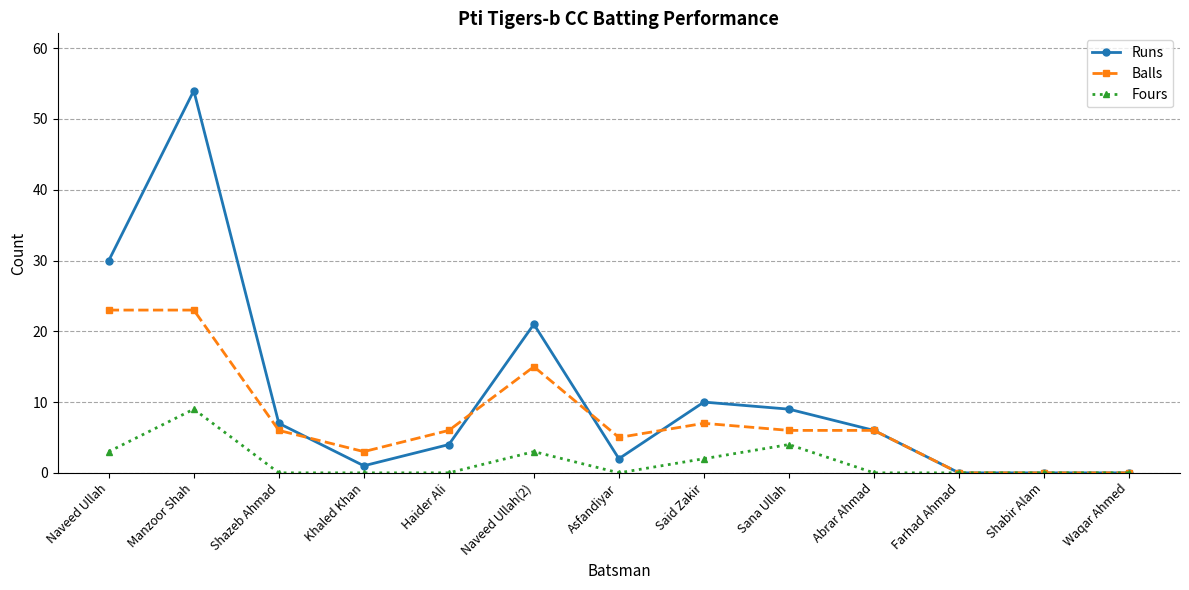

Read the Runs value at Haider Ali, to the nearest 5.

5